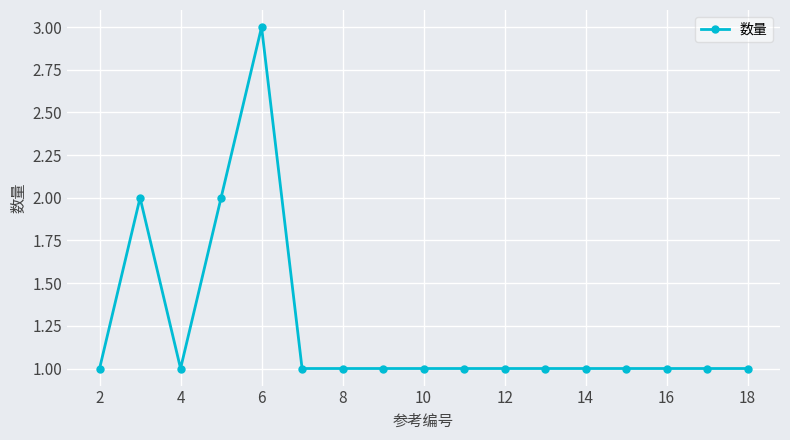

What is the average value?

1